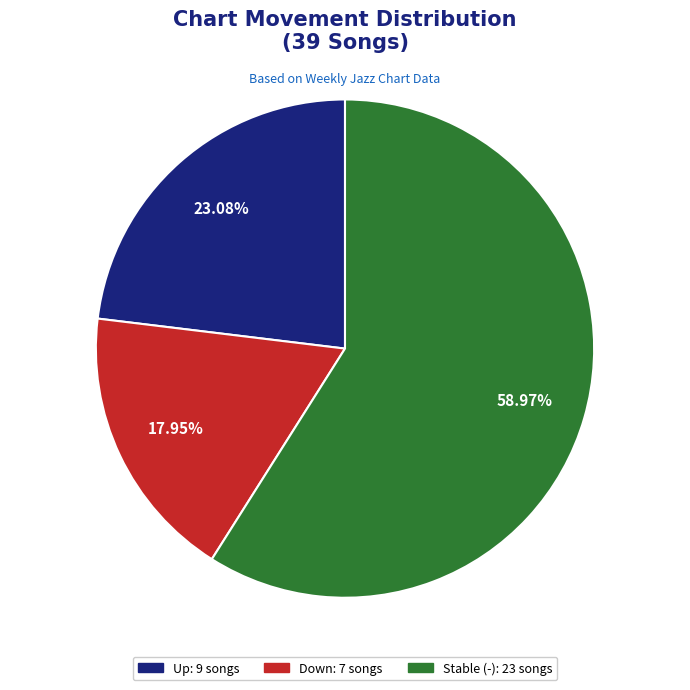

Does any single category account for the majority?

Yes